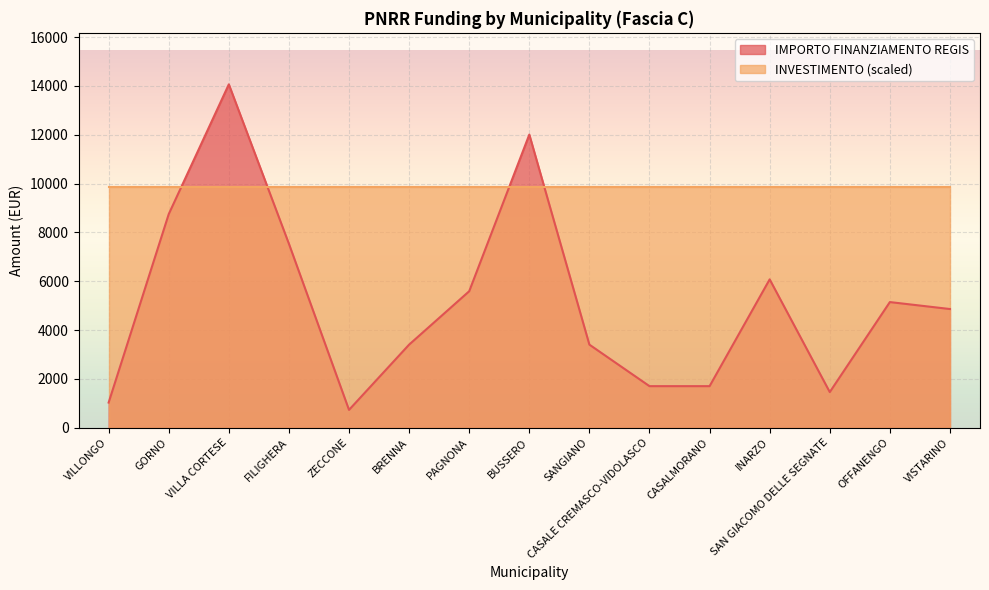

How many intersections are there between IMPORTO FINANZIAMENTO REGIS and INVESTIMENTO (scaled)?

4